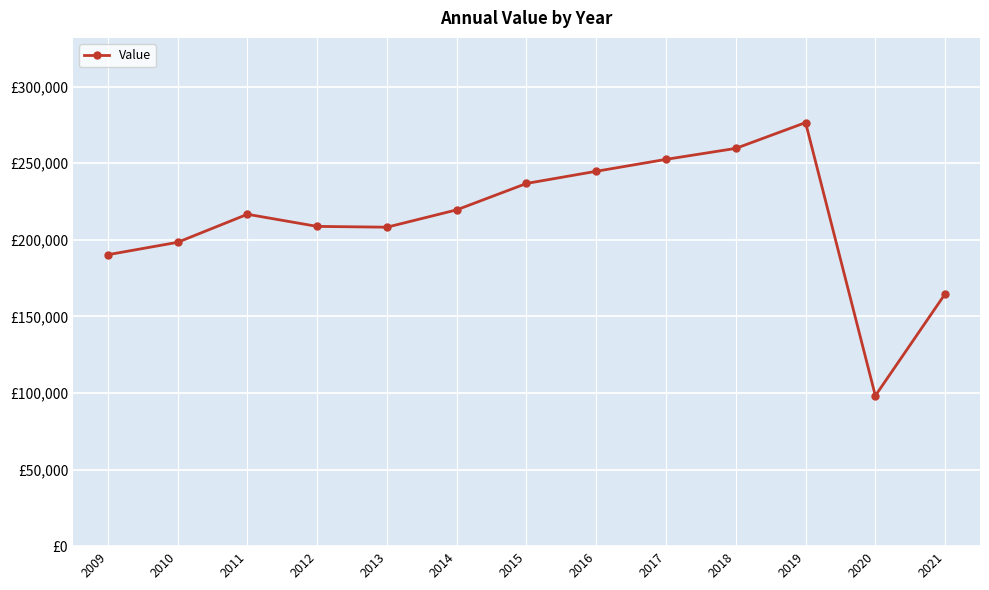

Is this an area chart (filled region under the line)?

No